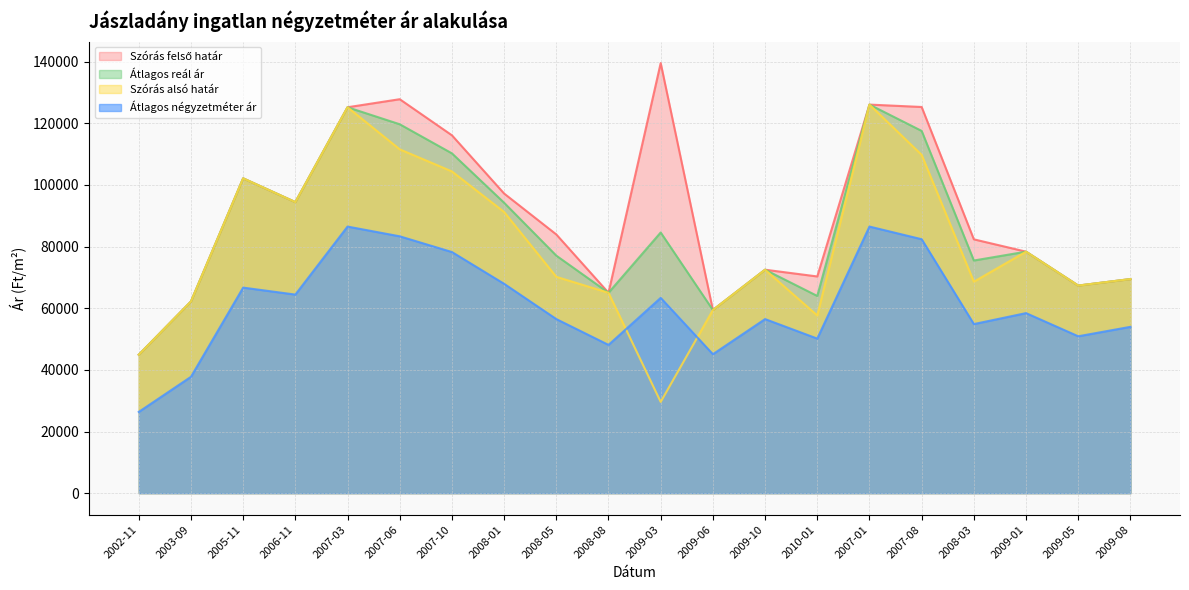

How many lines are shown in the chart?

4